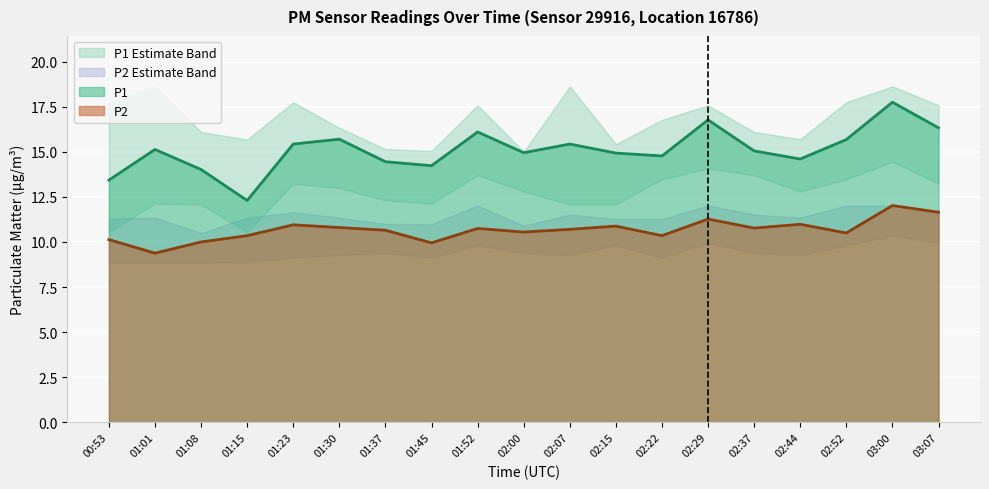

What is the average value of the P2_upper series?

11.4